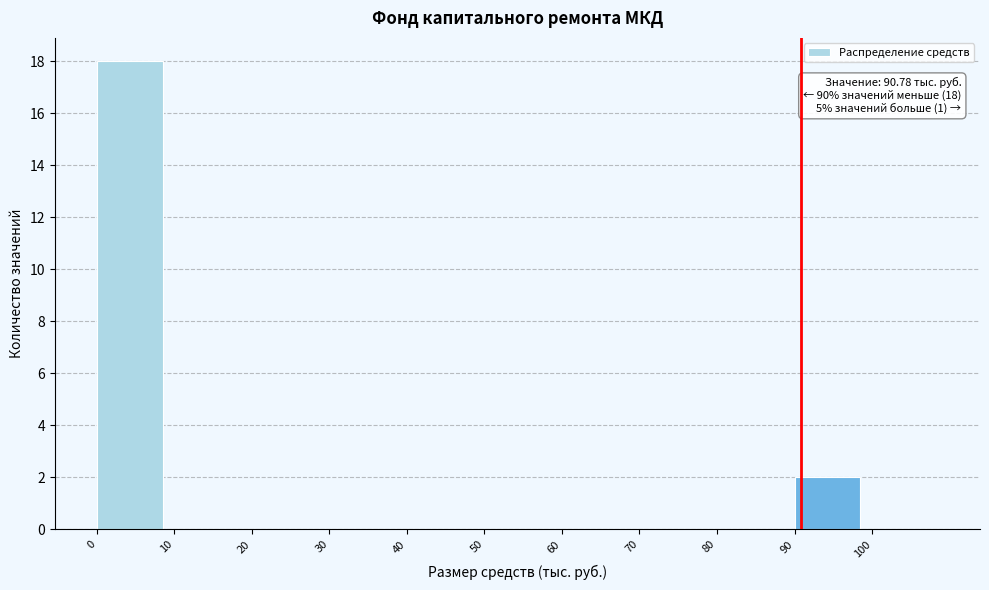

Which range on the x-axis has the tallest bar?

0 to 10